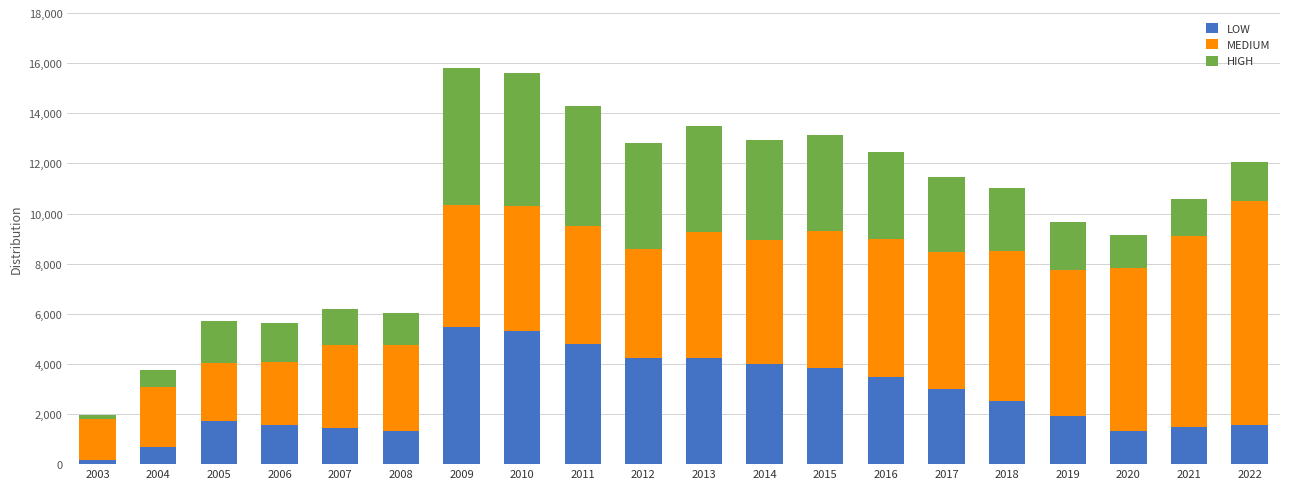

The LOW series shows 719.7 at 2021. True or false?

False